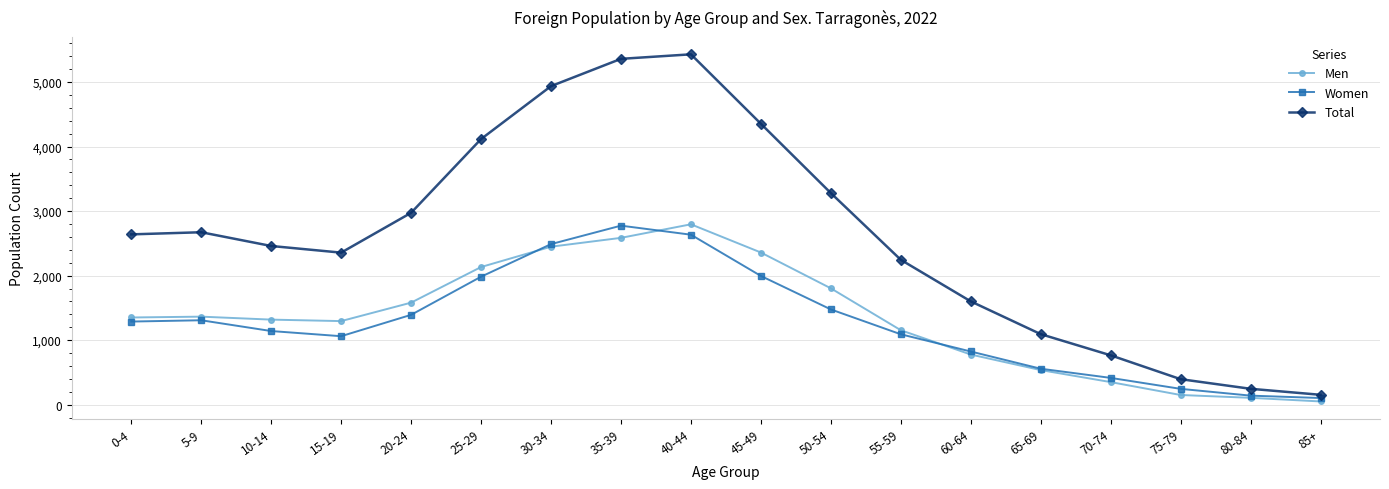

How many categories are shown in the chart?

18